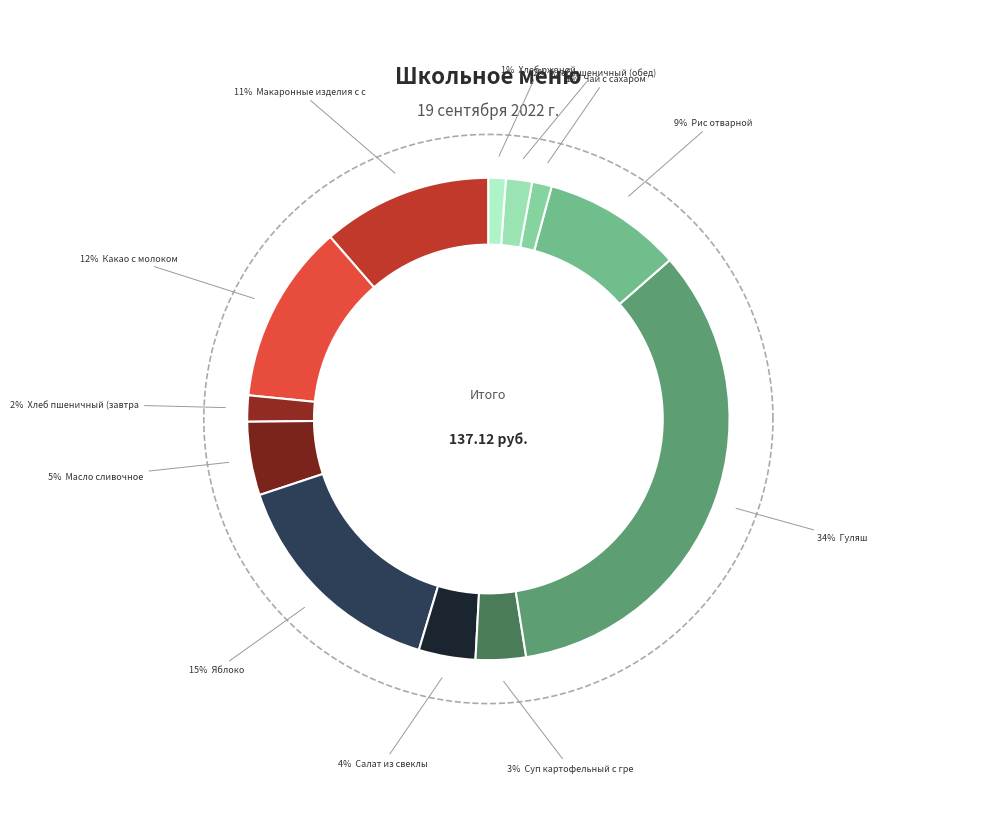

The Хлеб пшеничный (обед) slice represents 2% of the pie. True or false?

True